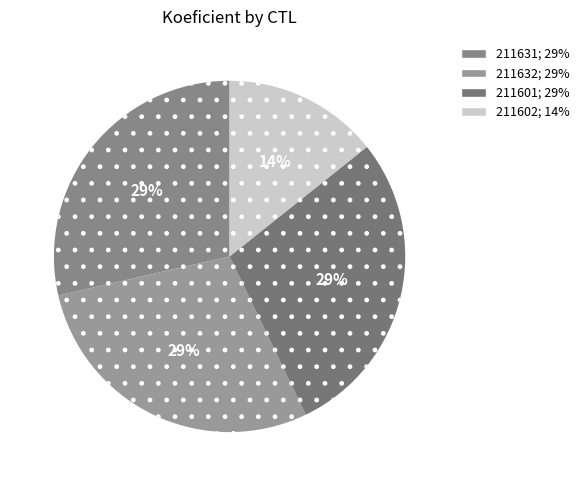

Count the number of slices in the pie.

4